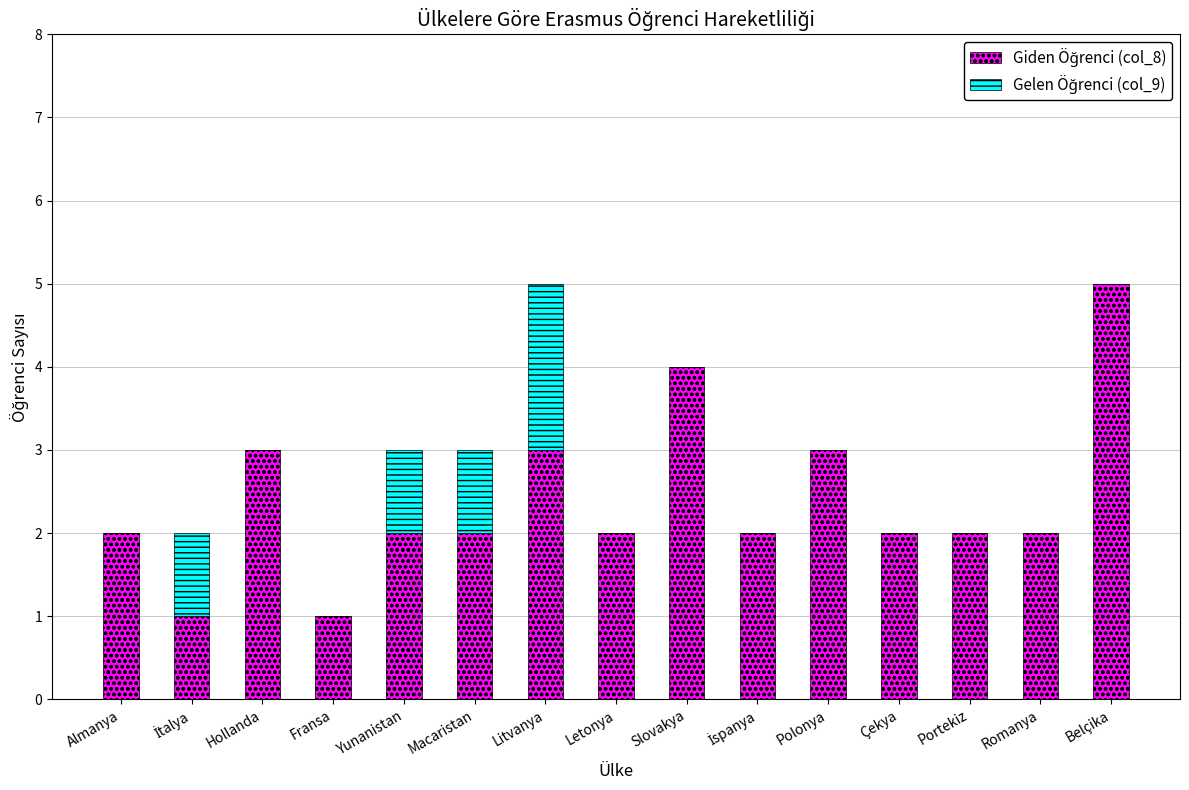

What is the total value across all series at Belçika?

5